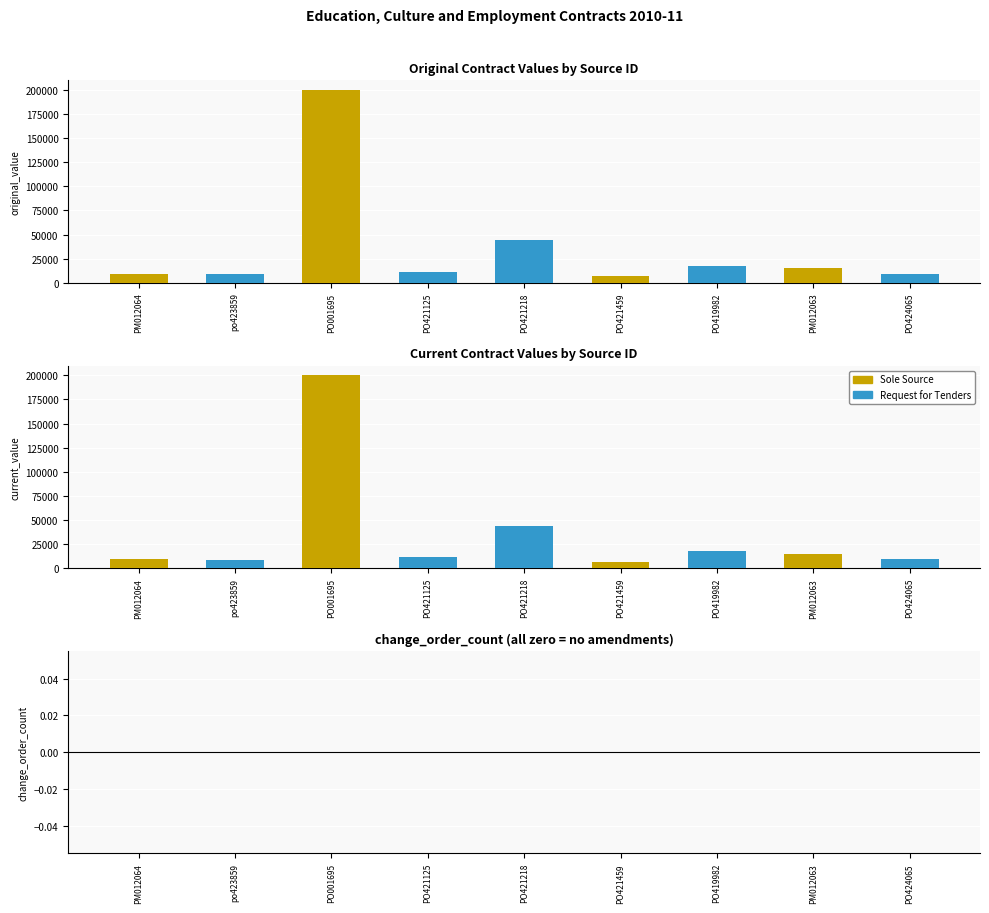

Count the number of categories in the chart.

9